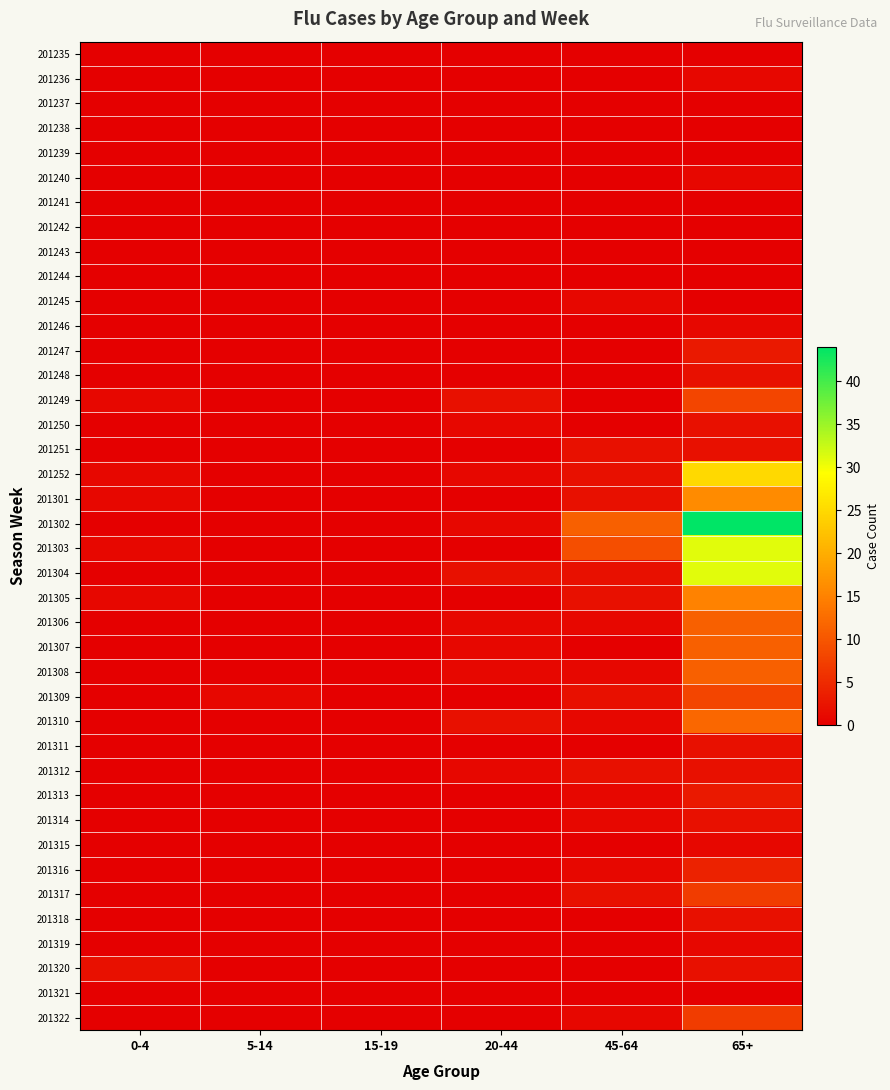

Reading right to left, extract all data points from this chart.

201235: 65+=0	45-64=0	20-44=0	15-19=0	5-14=0	0-4=0
201236: 65+=1	45-64=0	20-44=0	15-19=0	5-14=0	0-4=0
201237: 65+=0	45-64=0	20-44=0	15-19=0	5-14=0	0-4=0
201238: 65+=0	45-64=0	20-44=0	15-19=0	5-14=0	0-4=0
201239: 65+=0	45-64=0	20-44=0	15-19=0	5-14=0	0-4=0
201240: 65+=1	45-64=0	20-44=0	15-19=0	5-14=0	0-4=0
201241: 65+=0	45-64=0	20-44=0	15-19=0	5-14=0	0-4=0
201242: 65+=0	45-64=0	20-44=0	15-19=0	5-14=0	0-4=0
201243: 65+=0	45-64=0	20-44=0	15-19=0	5-14=0	0-4=0
201244: 65+=0	45-64=0	20-44=0	15-19=0	5-14=0	0-4=0
201245: 65+=0	45-64=1	20-44=0	15-19=0	5-14=0	0-4=0
201246: 65+=1	45-64=0	20-44=0	15-19=0	5-14=0	0-4=0
201247: 65+=3	45-64=0	20-44=0	15-19=0	5-14=0	0-4=0
201248: 65+=2	45-64=0	20-44=0	15-19=0	5-14=0	0-4=0
201249: 65+=8	45-64=0	20-44=2	15-19=0	5-14=0	0-4=1
201250: 65+=2	45-64=0	20-44=1	15-19=0	5-14=0	0-4=0
201251: 65+=2	45-64=2	20-44=0	15-19=0	5-14=0	0-4=0
201252: 65+=25	45-64=2	20-44=1	15-19=0	5-14=0	0-4=1
201301: 65+=16	45-64=2	20-44=0	15-19=0	5-14=0	0-4=1
201302: 65+=44	45-64=11	20-44=1	15-19=0	5-14=0	0-4=0
201303: 65+=31	45-64=9	20-44=0	15-19=0	5-14=0	0-4=1
201304: 65+=31	45-64=2	20-44=2	15-19=0	5-14=0	0-4=0
201305: 65+=15	45-64=2	20-44=0	15-19=0	5-14=0	0-4=1
201306: 65+=11	45-64=1	20-44=1	15-19=0	5-14=0	0-4=0
201307: 65+=11	45-64=0	20-44=1	15-19=0	5-14=0	0-4=0
201308: 65+=11	45-64=1	20-44=1	15-19=0	5-14=0	0-4=0
201309: 65+=8	45-64=2	20-44=0	15-19=0	5-14=1	0-4=0
201310: 65+=12	45-64=1	20-44=2	15-19=0	5-14=0	0-4=0
201311: 65+=2	45-64=0	20-44=0	15-19=0	5-14=0	0-4=0
201312: 65+=2	45-64=2	20-44=1	15-19=0	5-14=0	0-4=0
201313: 65+=3	45-64=1	20-44=0	15-19=0	5-14=0	0-4=0
201314: 65+=2	45-64=1	20-44=0	15-19=0	5-14=0	0-4=0
201315: 65+=1	45-64=0	20-44=0	15-19=0	5-14=0	0-4=0
201316: 65+=4	45-64=1	20-44=0	15-19=0	5-14=0	0-4=0
201317: 65+=7	45-64=2	20-44=0	15-19=0	5-14=0	0-4=0
201318: 65+=2	45-64=0	20-44=0	15-19=0	5-14=0	0-4=0
201319: 65+=1	45-64=0	20-44=0	15-19=0	5-14=0	0-4=0
201320: 65+=2	45-64=0	20-44=0	15-19=0	5-14=0	0-4=2
201321: 65+=0	45-64=0	20-44=0	15-19=0	5-14=0	0-4=0
201322: 65+=7	45-64=1	20-44=0	15-19=0	5-14=0	0-4=0